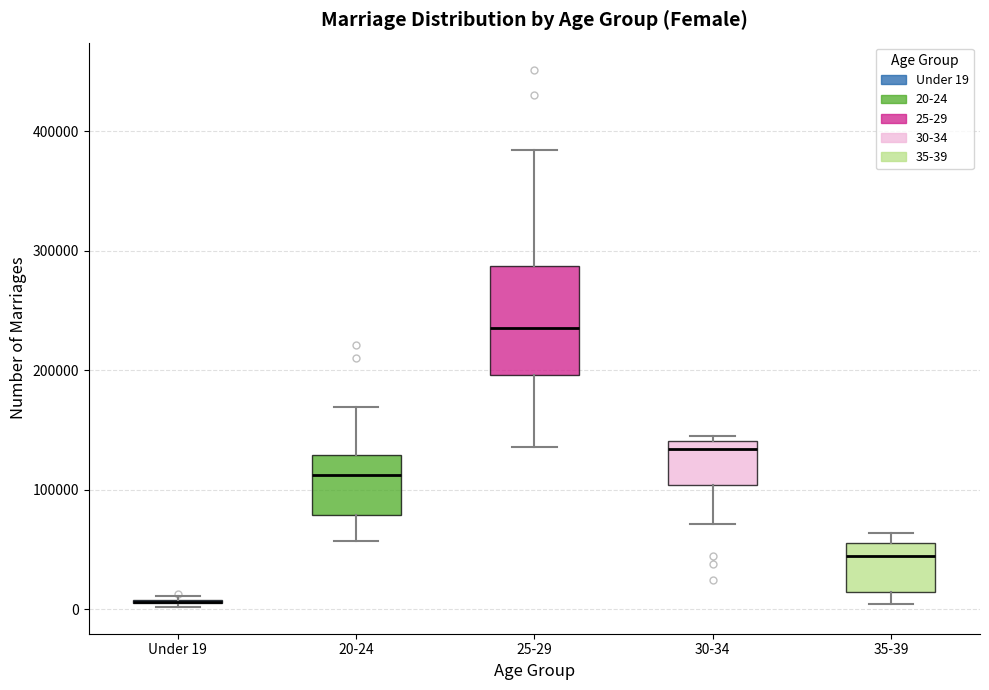

Reading left to right, transcribe this box plot: for each box, give where its median line is, the range the box spans, and where its two whiskers end, as read against the y-axis. The values are not printed on the chart, so give them approximately, as read against the axis.

Under 19: box collapsed to a line at 10000, whiskers 0 to 10000
20-24: median 110000, box 80000 to 130000, whiskers 60000 to 170000
25-29: median 240000, box 200000 to 290000, whiskers 140000 to 380000
30-34: median 130000, box 100000 to 140000, whiskers 70000 to 150000
35-39: median 40000, box 10000 to 60000, whiskers 0 to 60000 (just above the box's upper edge)